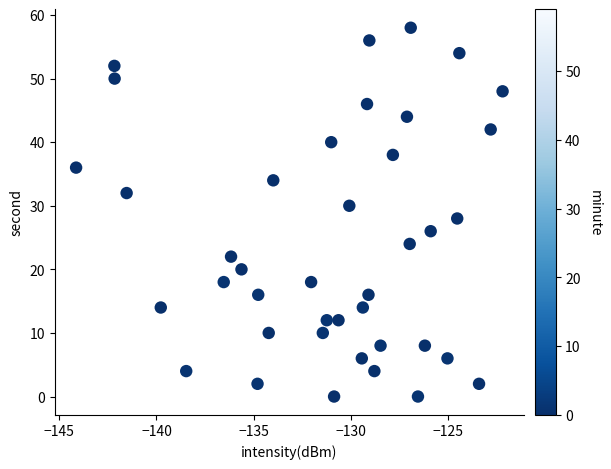

What is the range of Y values (max minus min)?

58